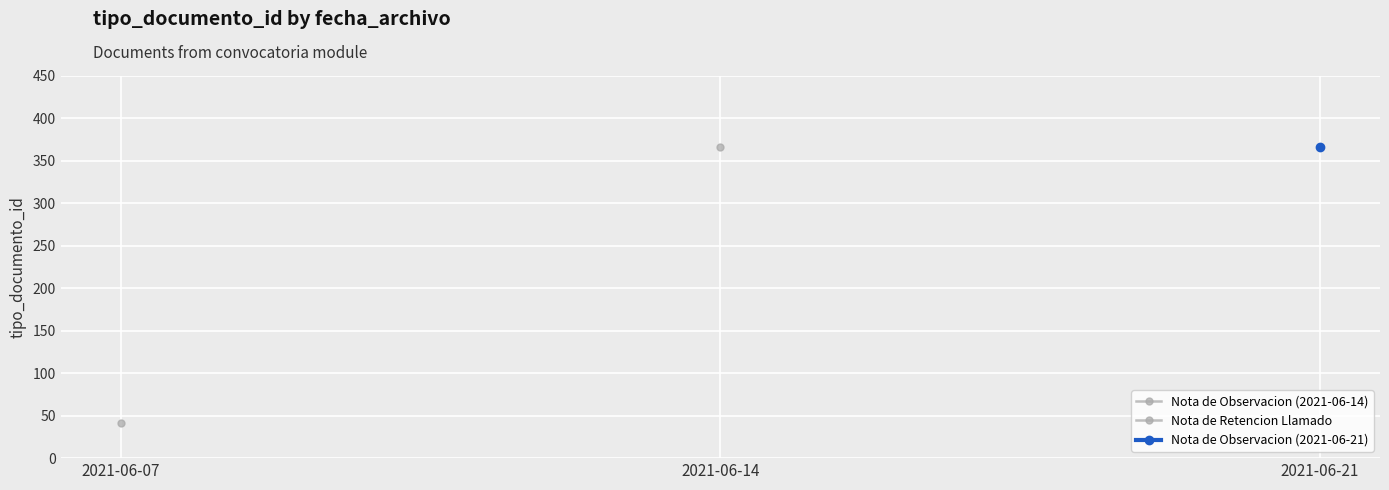

At which label does Nota de Retencion Llamado reach its peak?

2021-06-07